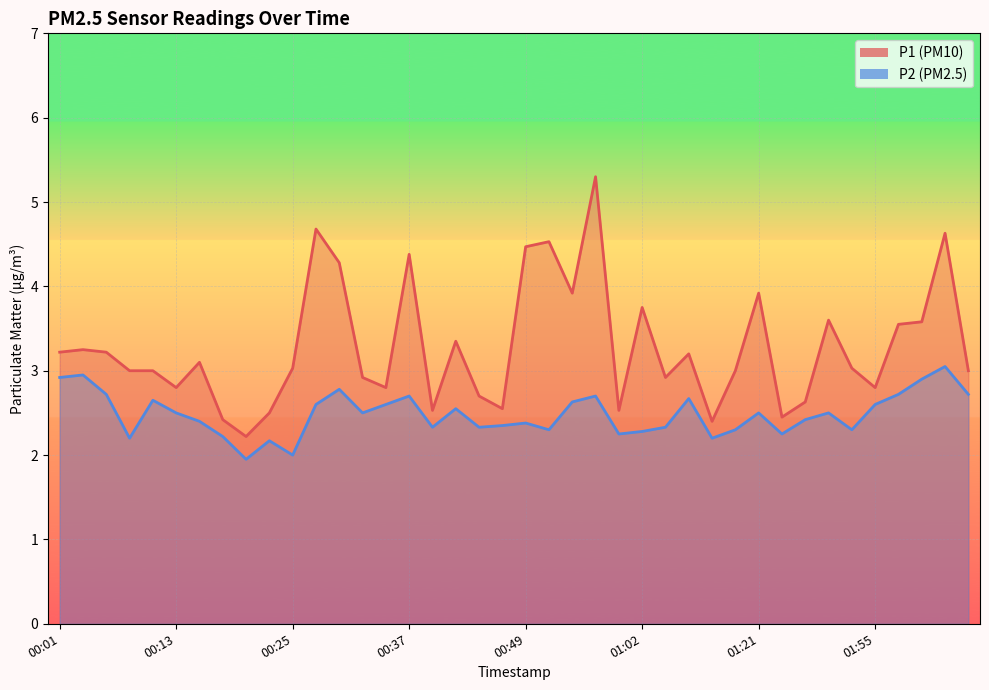

In P1, how many points are higher than both neighbors (excluding endpoints)?

12